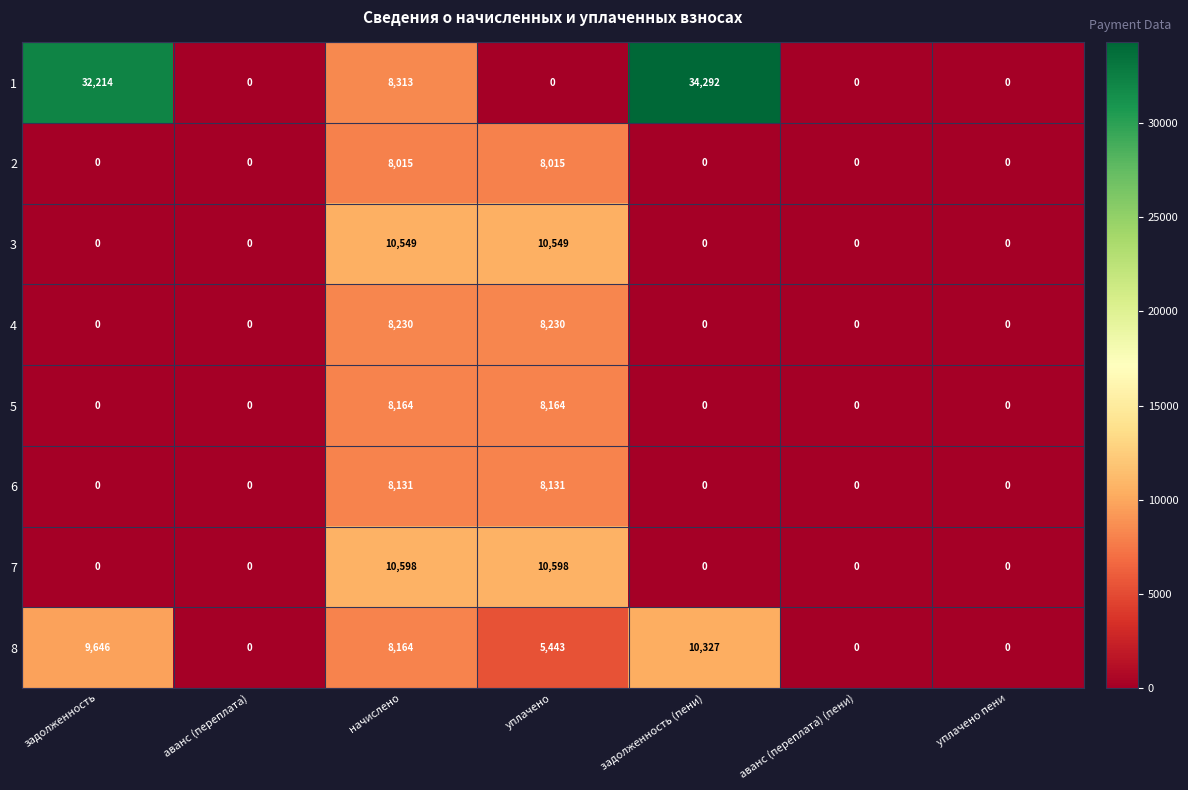

List the series in order of their peak value, highest first.

1, 7, 3, 8, 4, 5, 6, 2